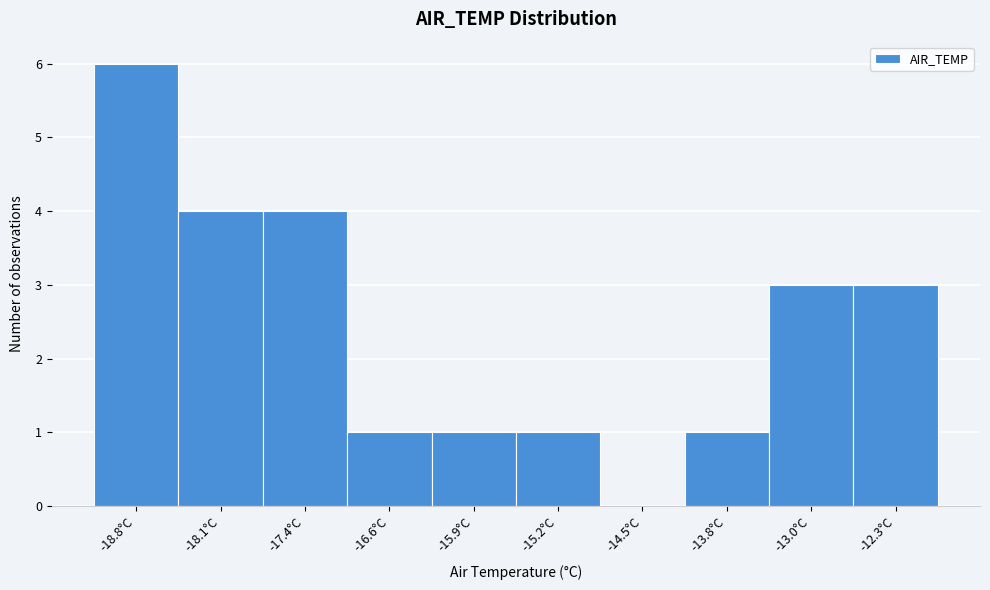

Reading left to right, transcribe all the data shown in this chart.

-18.8°C=6	-18.1°C=4	-17.4°C=4	-16.6°C=1	-15.9°C=1	-15.2°C=1	-14.5°C=0	-13.8°C=1	-13.0°C=3	-12.3°C=3